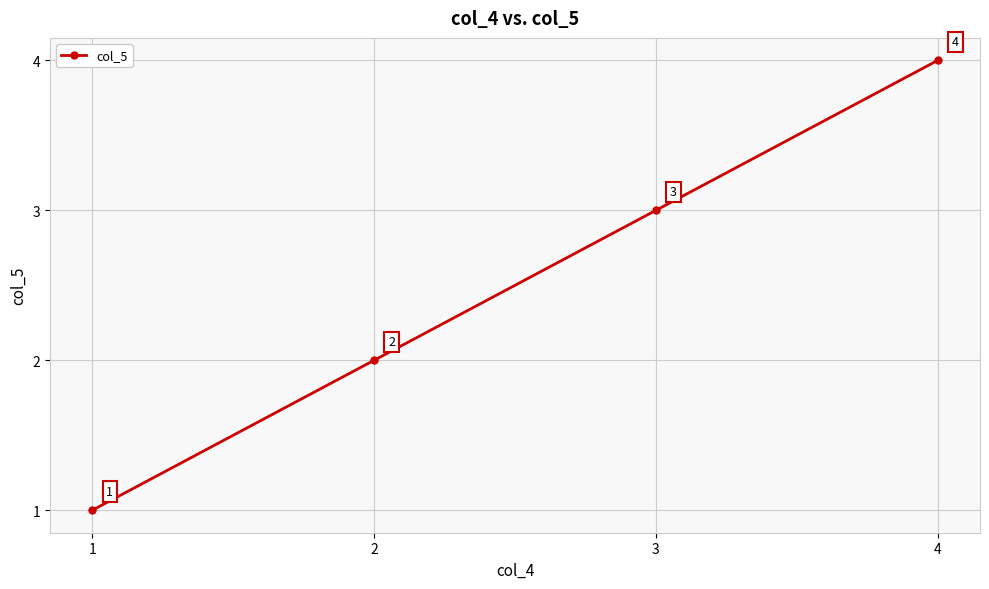

What is the difference between the maximum and minimum values?

3